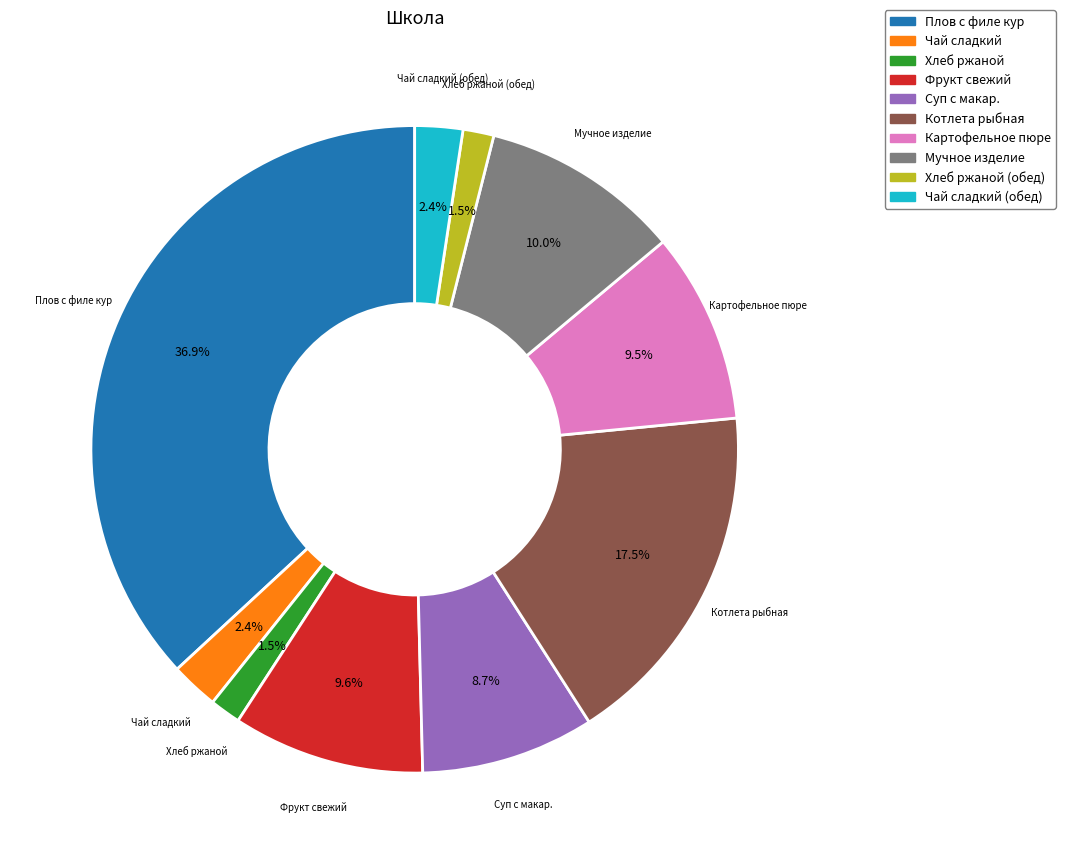

Is there any slice that represents more than half of the pie?

No